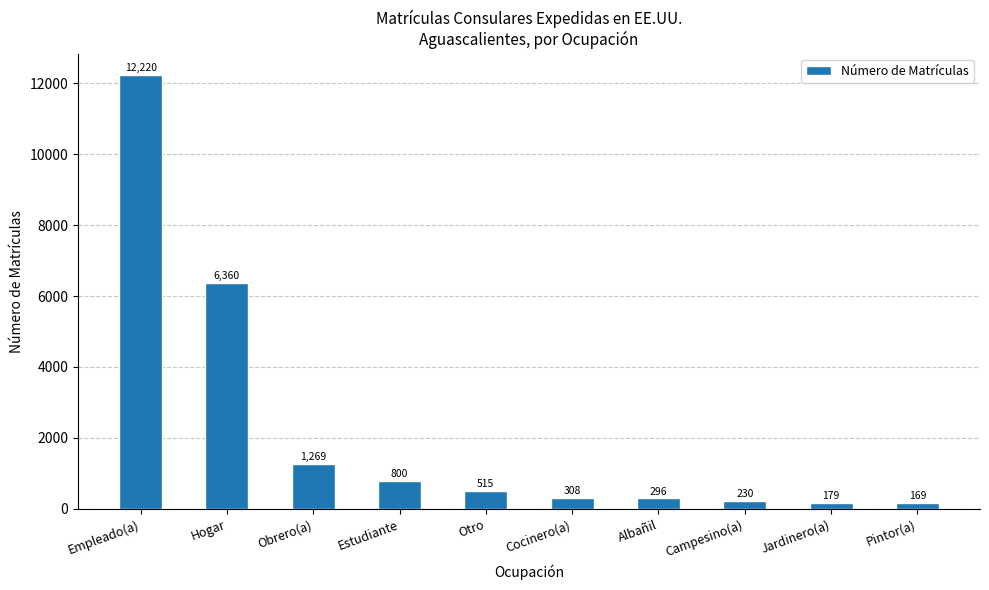

List the labels in order of value, largest first.

Empleado(a), Hogar, Obrero(a), Estudiante, Otro, Cocinero(a), Albañil, Campesino(a), Jardinero(a), Pintor(a)